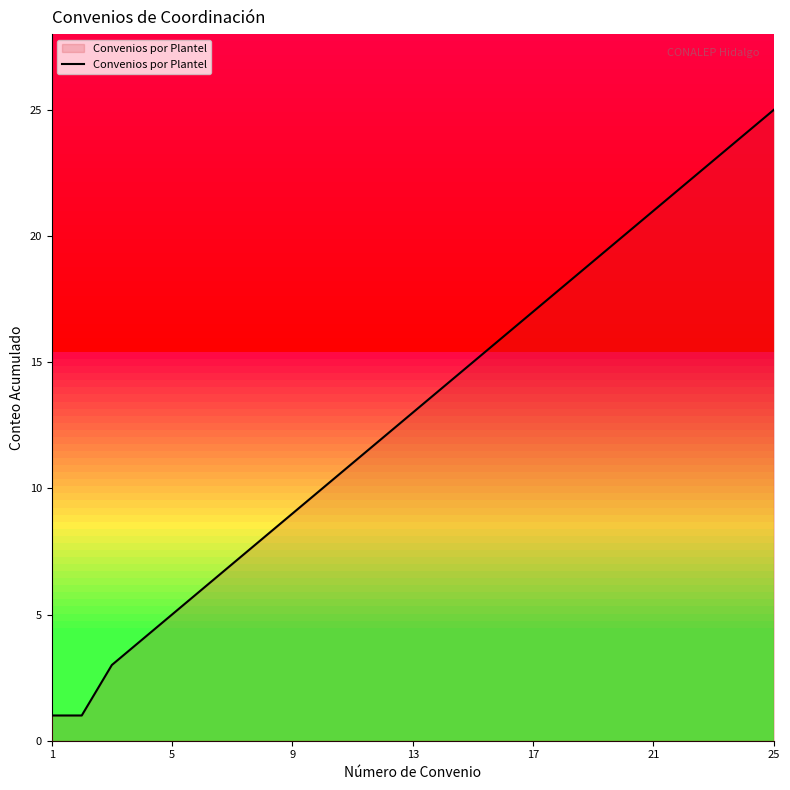

Reading left to right, what are all the values shown in this chart?

1	1	3	4	5	6	7	8	9	10	11	12	13	14	15	16	17	18	19	20	21	22	23	24	25